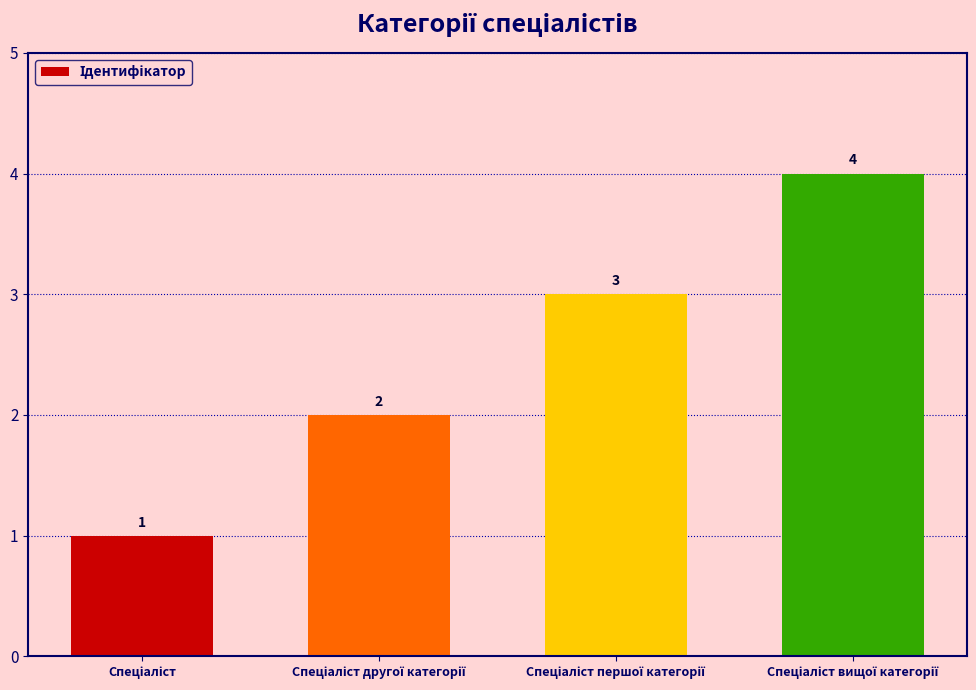

How many values are below 3?

2